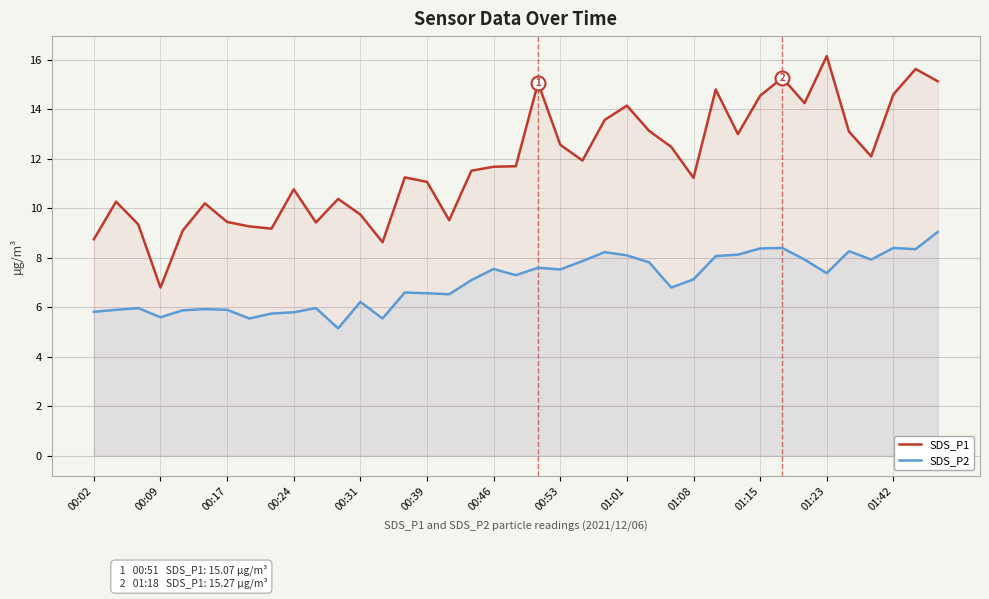

What is the value of the SDS_P1 point at the 26th from the left?

13.1